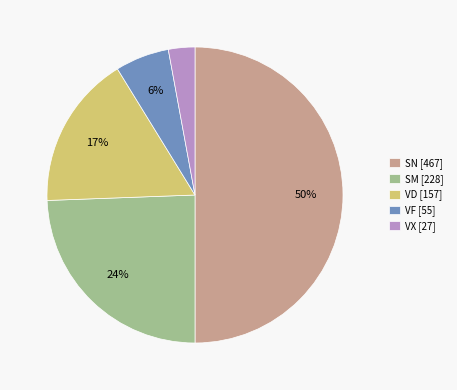

The VF slice represents 1% of the pie. True or false?

False